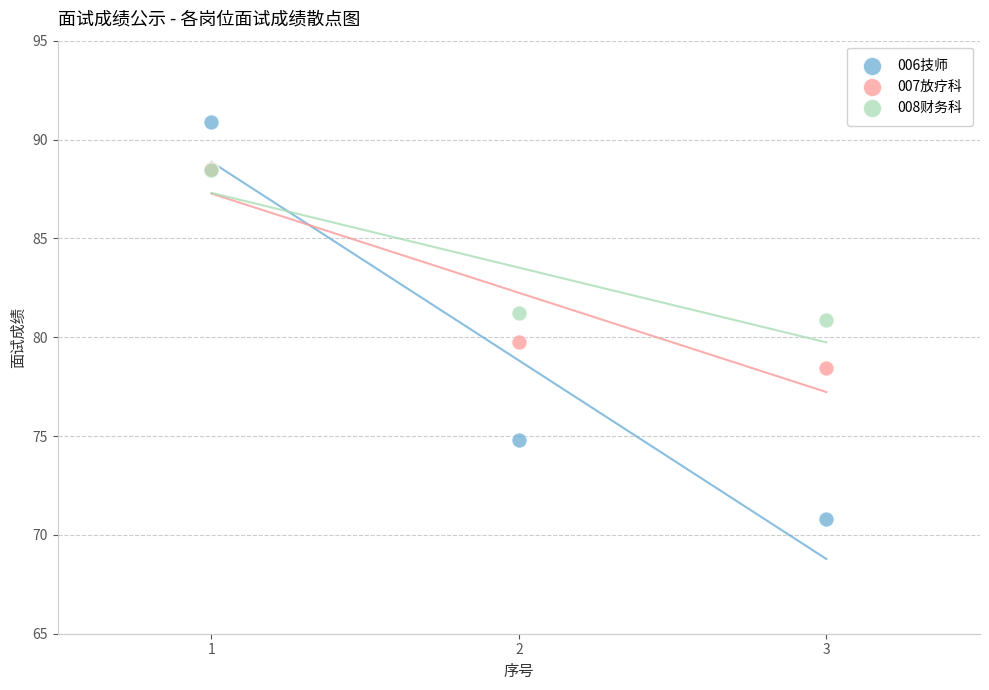

What are all the series names shown in the legend?

006技师, 007放疗科, 008财务科